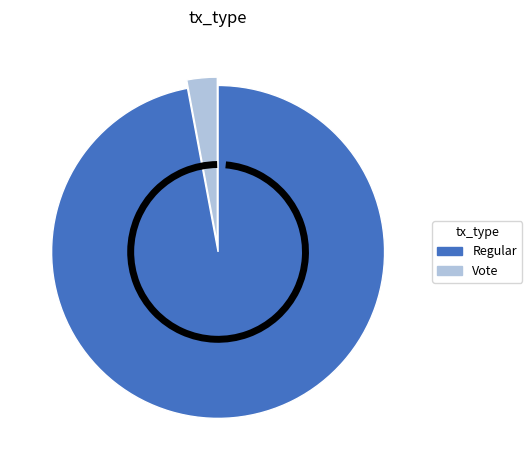

Which category accounts for the majority?

Regular